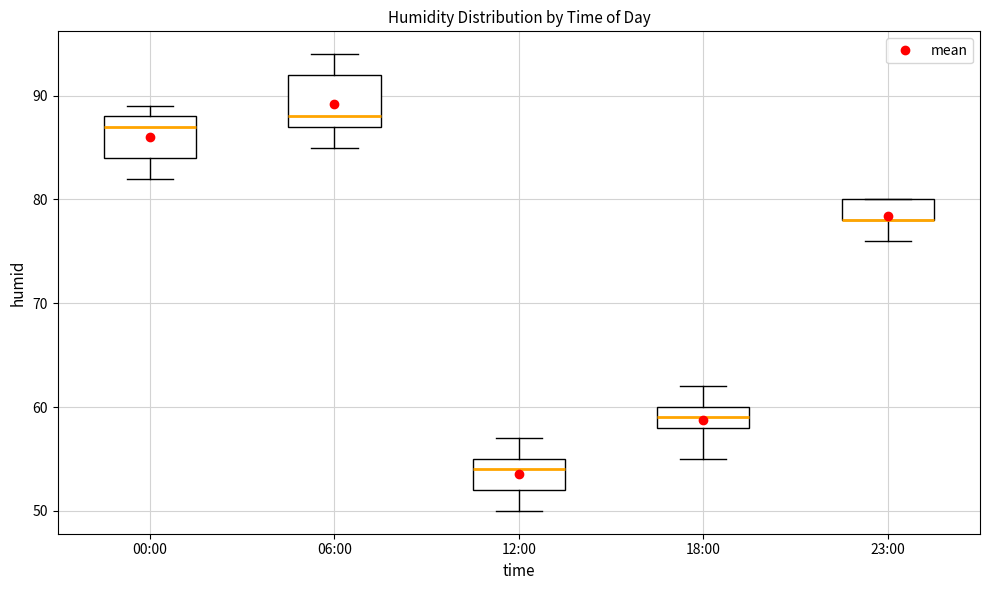

Which box is the tallest, from its lower edge to its upper edge?

06:00